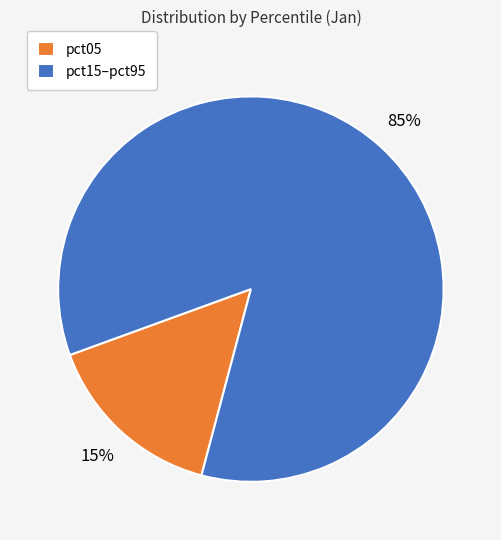

Rank the categories by value from highest to lowest.

pct15–pct95, pct05